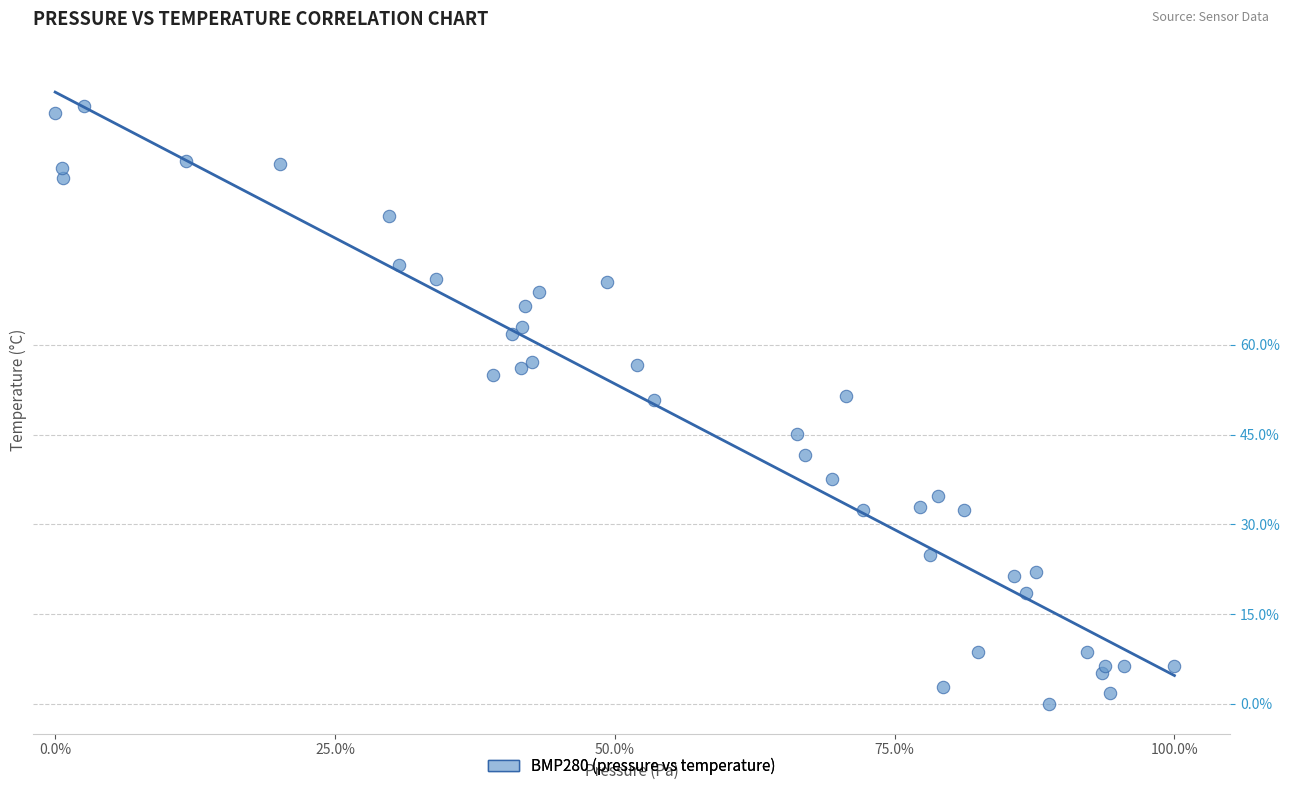

What is the range of X values (max minus min)?

100.0